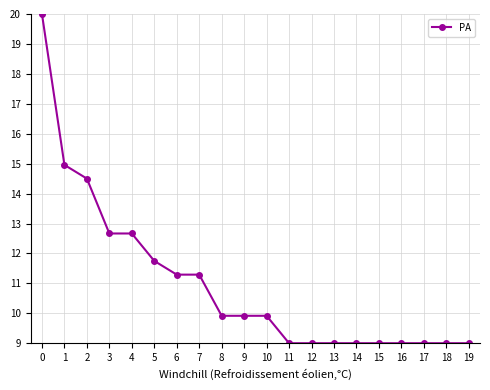

What is the value of the 14th point from the left?

9.0